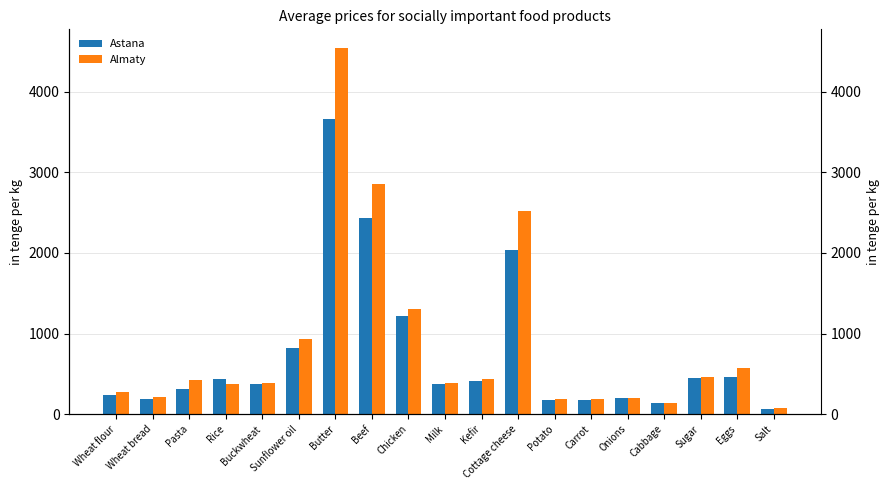

Is it true that Almaty equals 557 at Buckwheat?

False